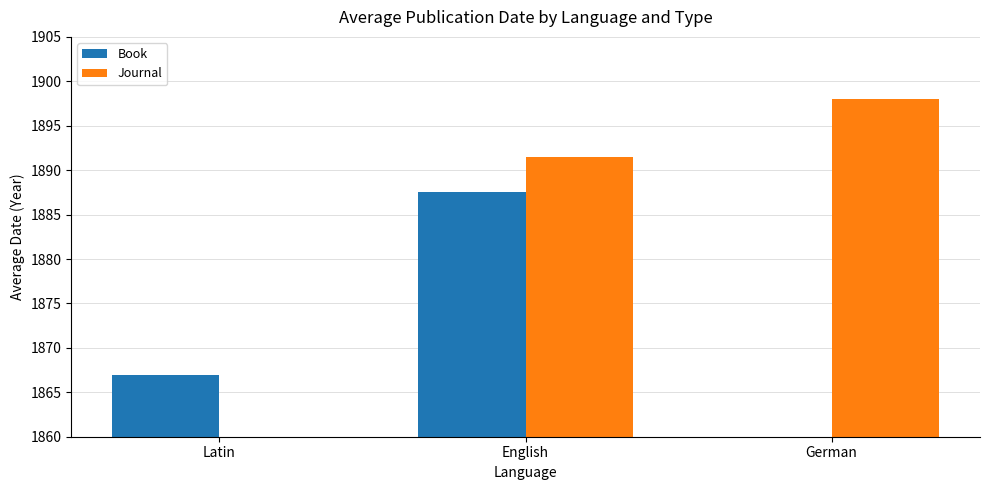

How many data points in Journal are above 1891?

2